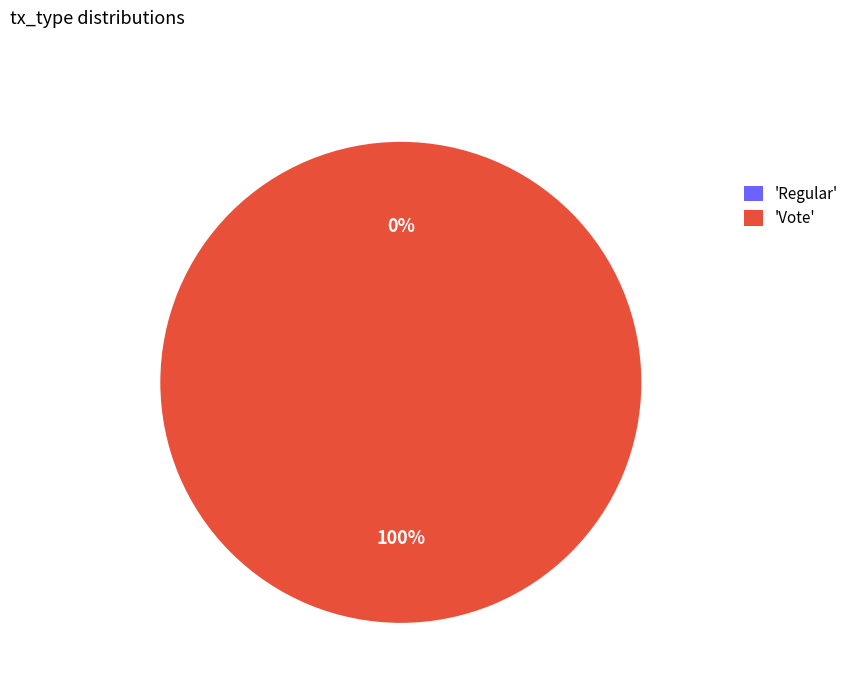

What is the majority slice?

Vote